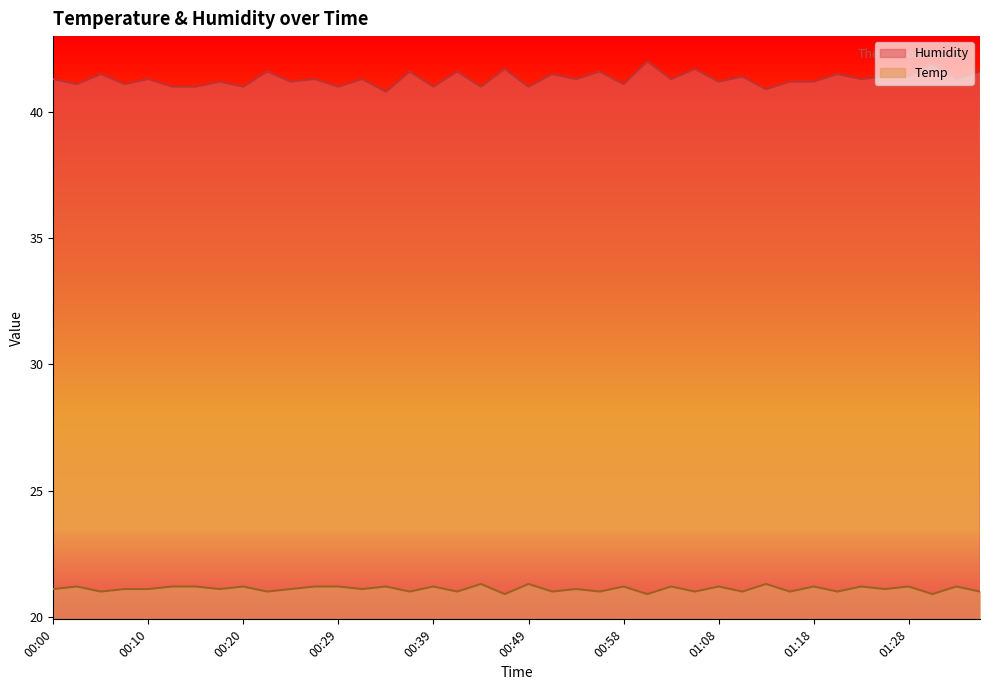

What is the value of the Humidity point at the 33rd from the left?

41.2